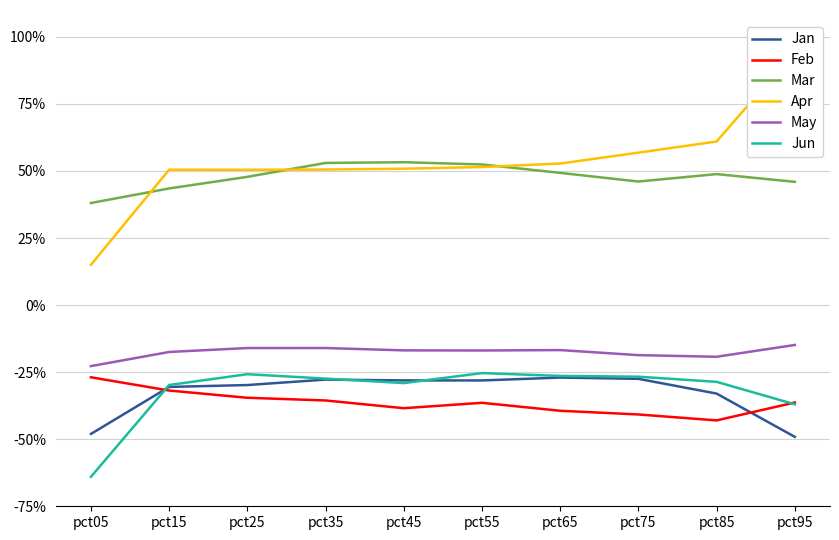

True or false: Apr and Feb intersect in this chart.

False